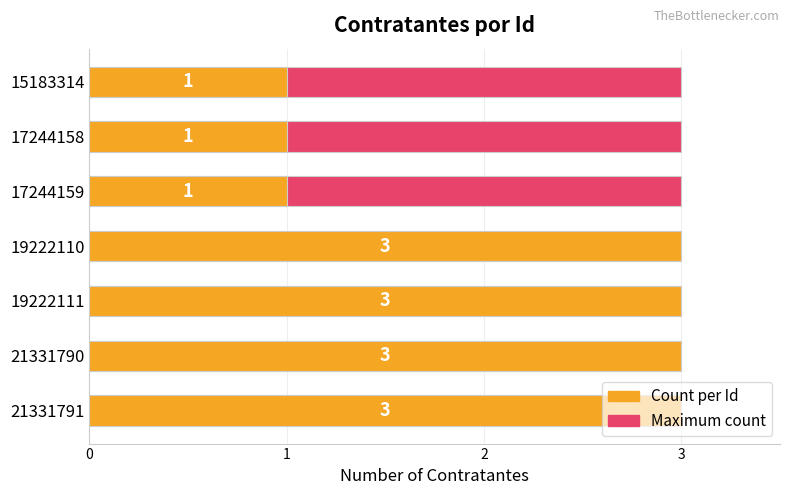

Rank the series by their maximum value, from highest to lowest.

Count per Id, Maximum count